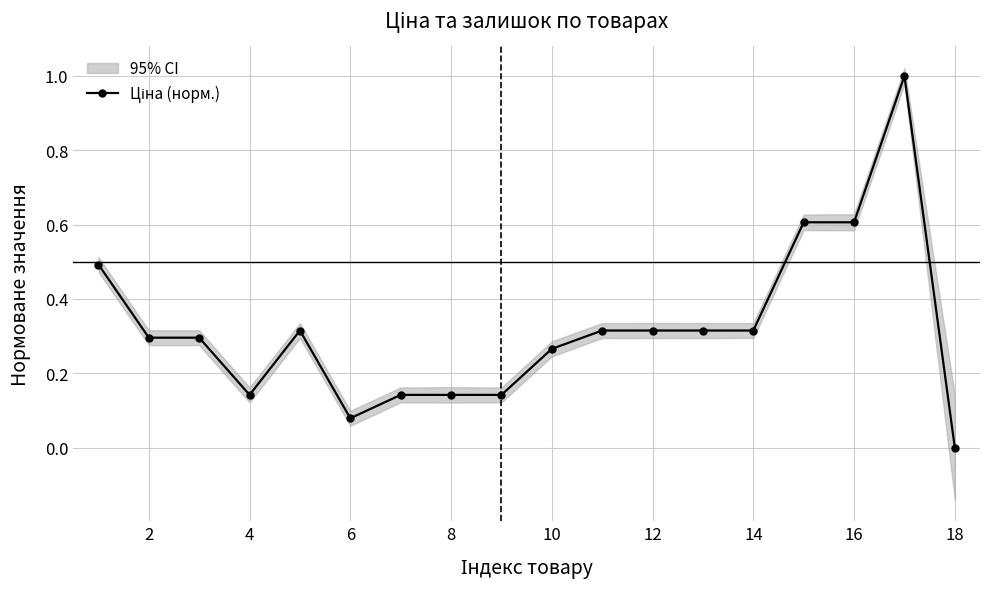

How many data points does each series have?

18